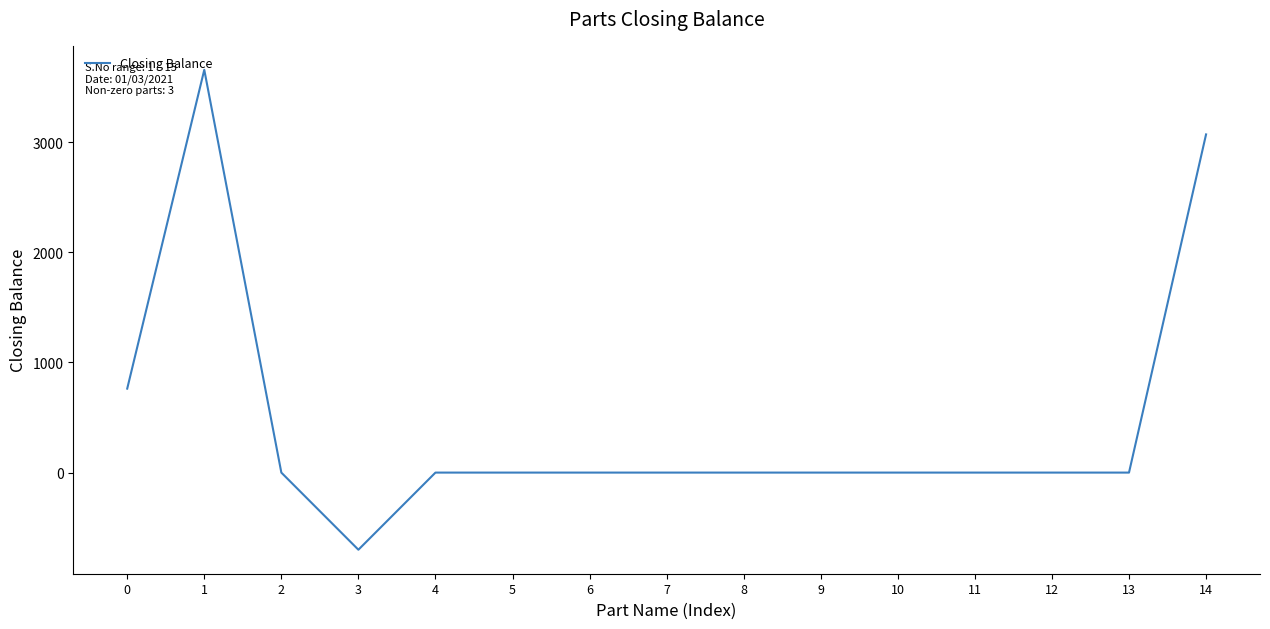

The value at 6 is 1999. True or false?

False